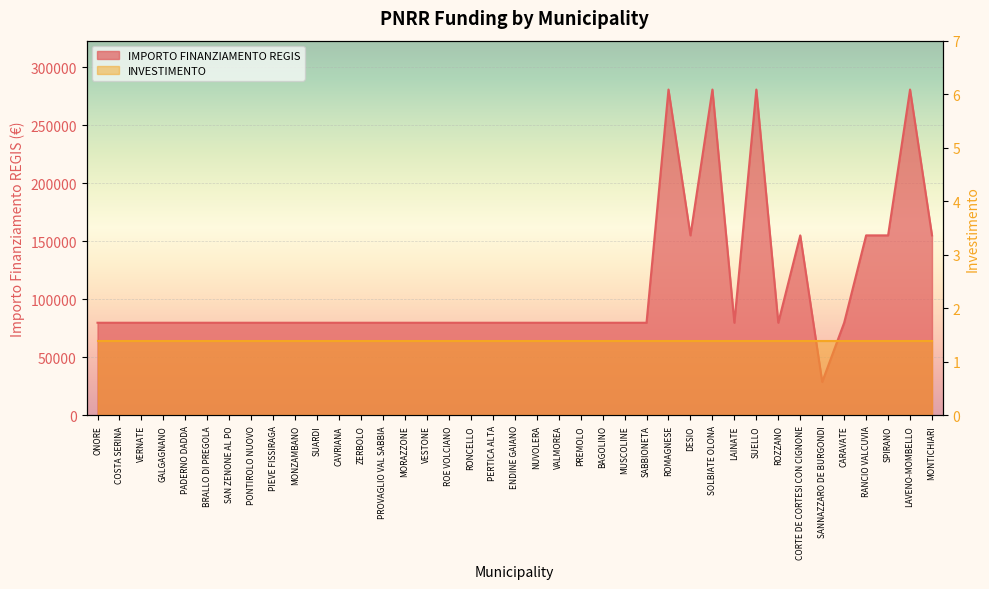

Reading right to left, list all the values displayed in this chart.

MONTICHIARI=155234	LAVENO-MOMBELLO=280932	SPIRANO=155234	RANCIO VALCUVIA=155234	CARAVATE=79922	SANNAZZARO DE BURGONDI=28902	CORTE DE CORTESI CON CIGNONE=155234	ROZZANO=79922	SUELLO=280932	LAINATE=79922	SOLBIATE OLONA=280932	DESIO=155234	ROMAGNESE=280932	SABBIONETA=79922	MUSCOLINE=79922	BAGOLINO=79922	PREMOLO=79922	VALMOREA=79922	NUVOLERA=79922	ENDINE GAIANO=79922	PERTICA ALTA=79922	RONCELLO=79922	ROE VOLCIANO=79922	VESTONE=79922	MORAZZONE=79922	PROVAGLIO VAL SABBIA=79922	ZERBOLO=79922	CAVRIANA=79922	SUARDI=79922	MONZAMBANO=79922	PIEVE FISSIRAGA=79922	PONTIROLO NUOVO=79922	SAN ZENONE AL PO=79922	BRALLO DI PREGOLA=79922	PADERNO DADDA=79922	GALGAGNANO=79922	VERNATE=79922	COSTA SERINA=79922	ONORE=79922